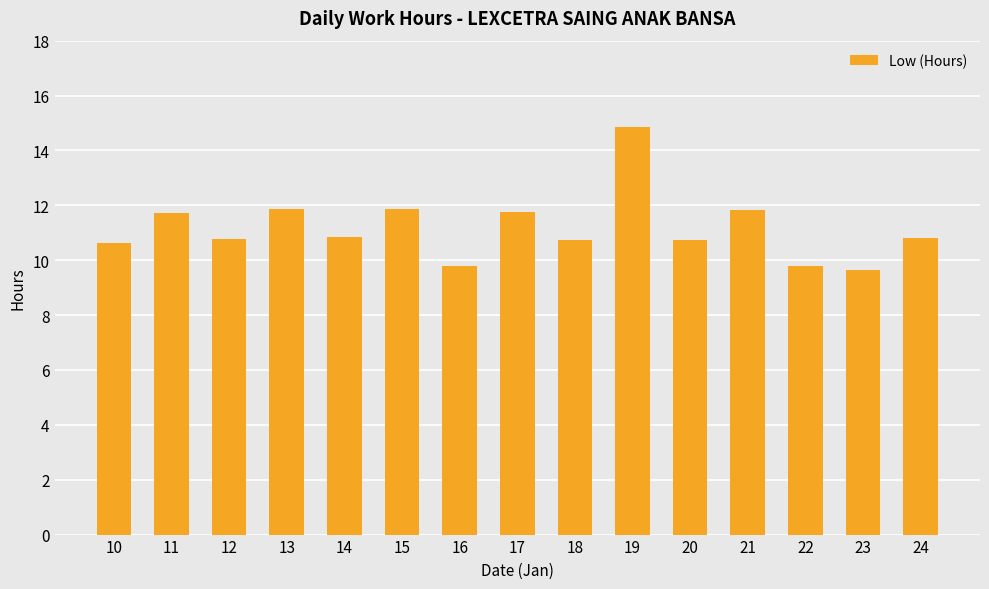

What is the value of the 13th bar from the left?

9.8